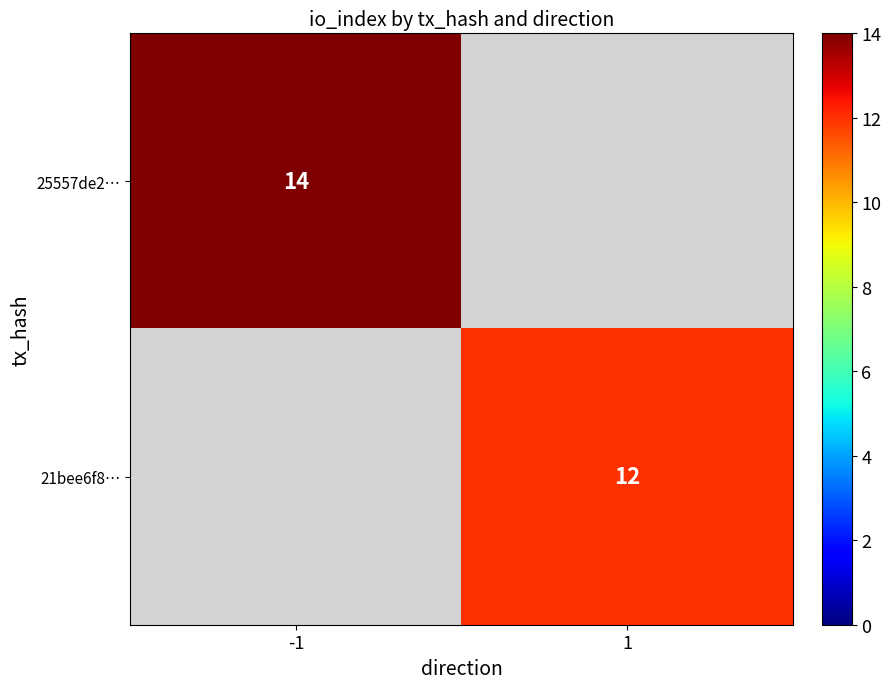

True or false: 21bee6f8… has a value of 6 at 1.

False